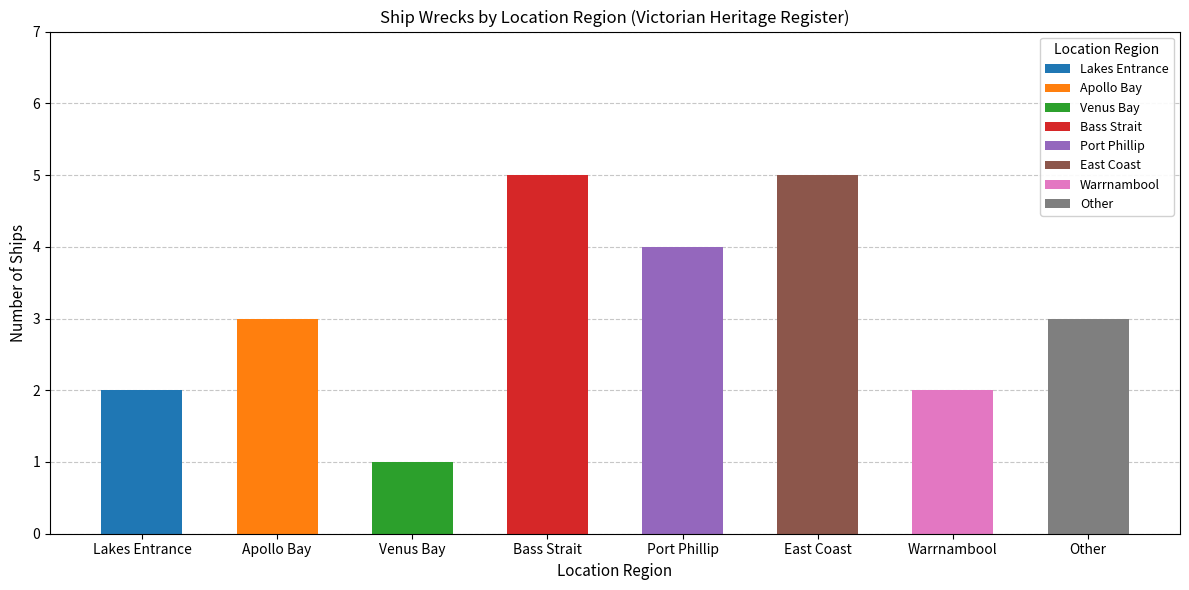

What is the change in value from Lakes Entrance to Apollo Bay?

+1